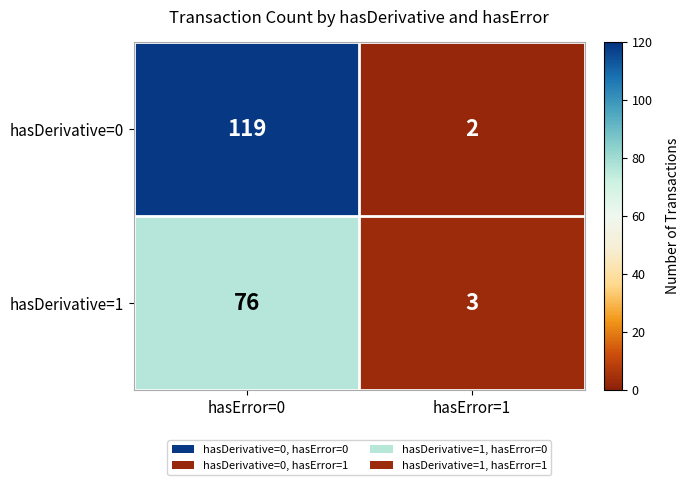

List the labels in order of hasDerivative=0 value, largest first.

hasError=0, hasError=1